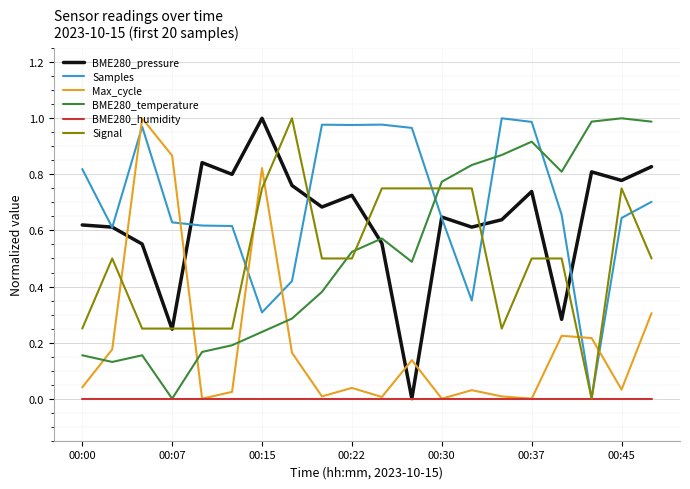

How many interior local peaks does the Max_cycle series have?

6